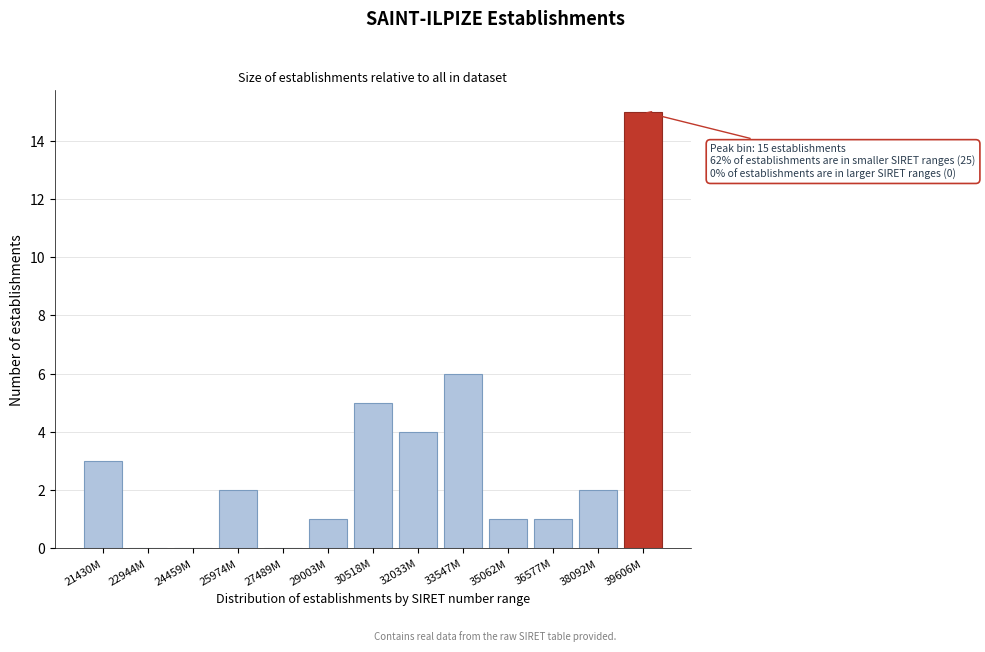

Reading left to right, list all the values displayed in this chart.

21430M=3	22944M=0	24459M=0	25974M=2	27489M=0	29003M=1	30518M=5	32033M=4	33547M=6	35062M=1	36577M=1	38092M=2	39606M=15